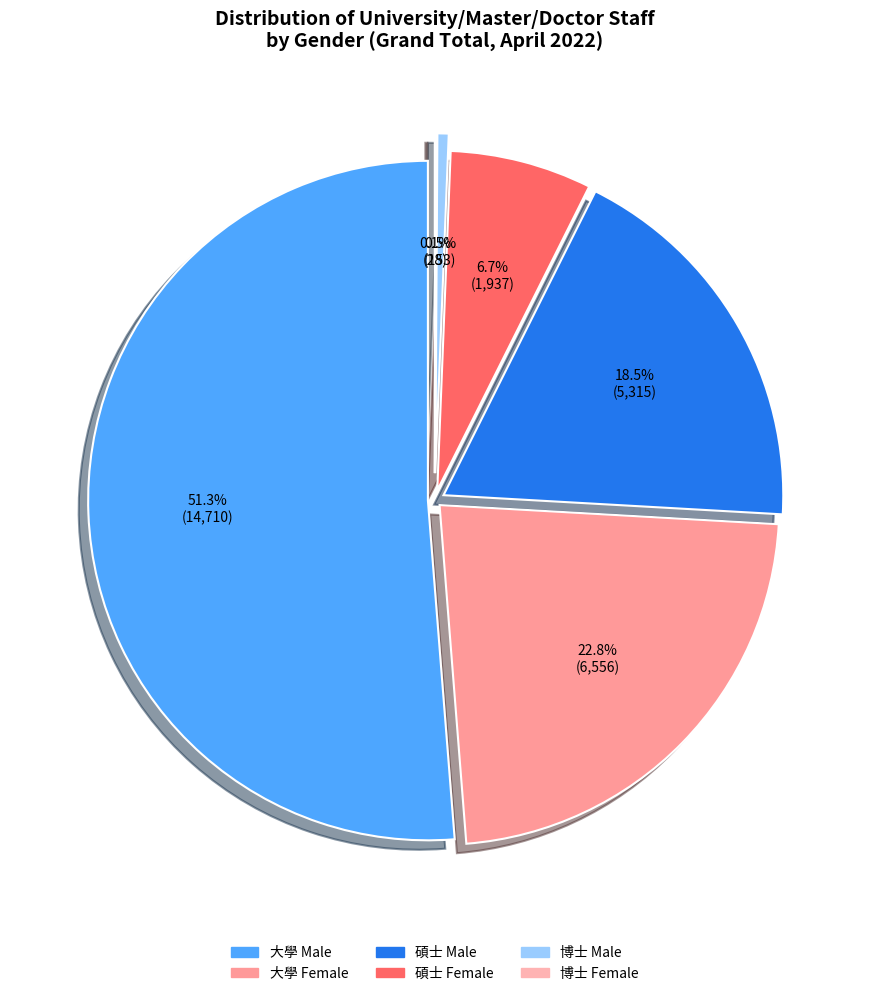

To the nearest percent, what is the difference between the largest and smallest slice percentages?

51%